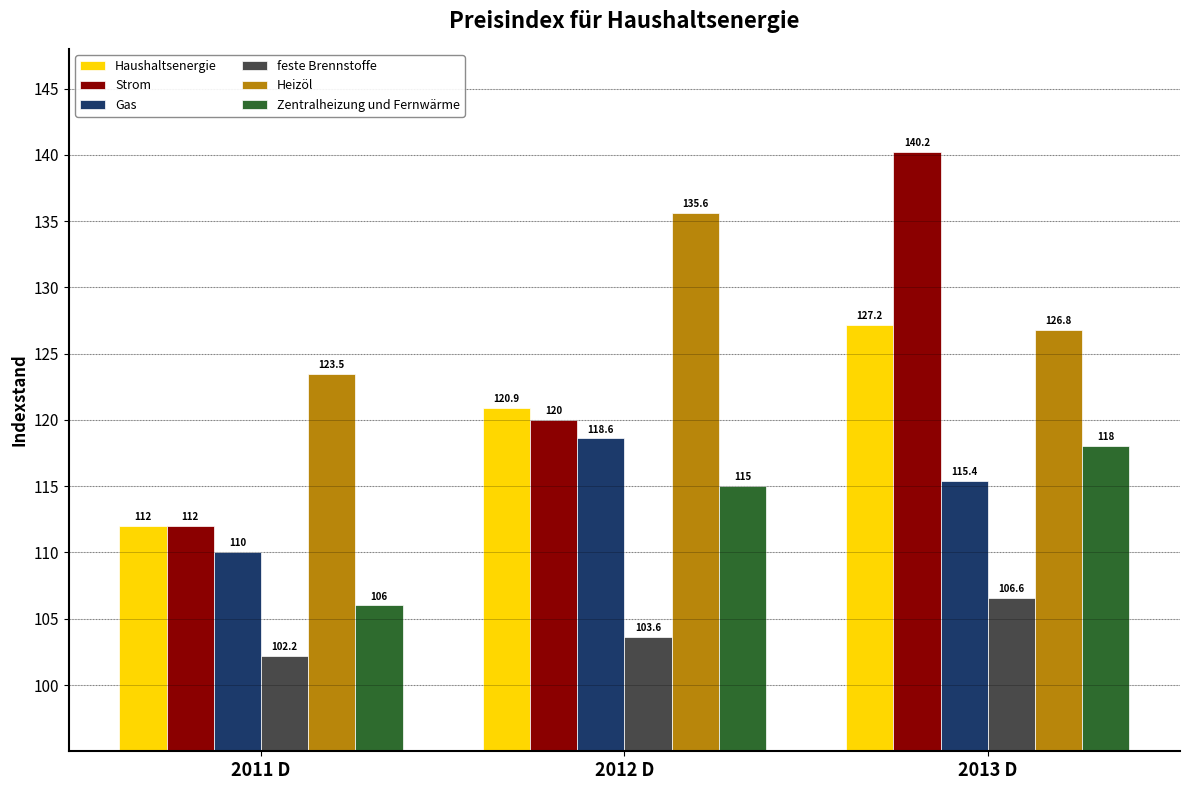

What is the sum of the Zentralheizung und Fernwärme values at 2012 D and 2013 D?

233.0